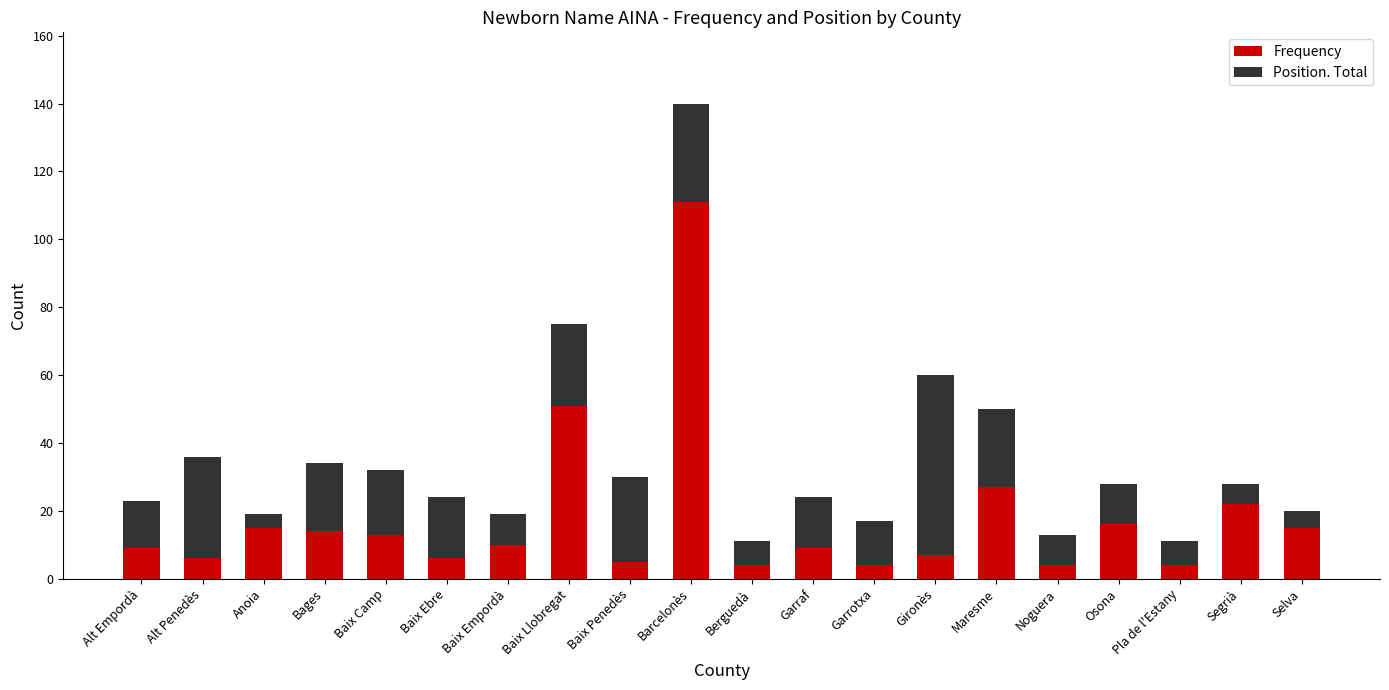

The Frequency series shows 9 at Garraf. True or false?

True